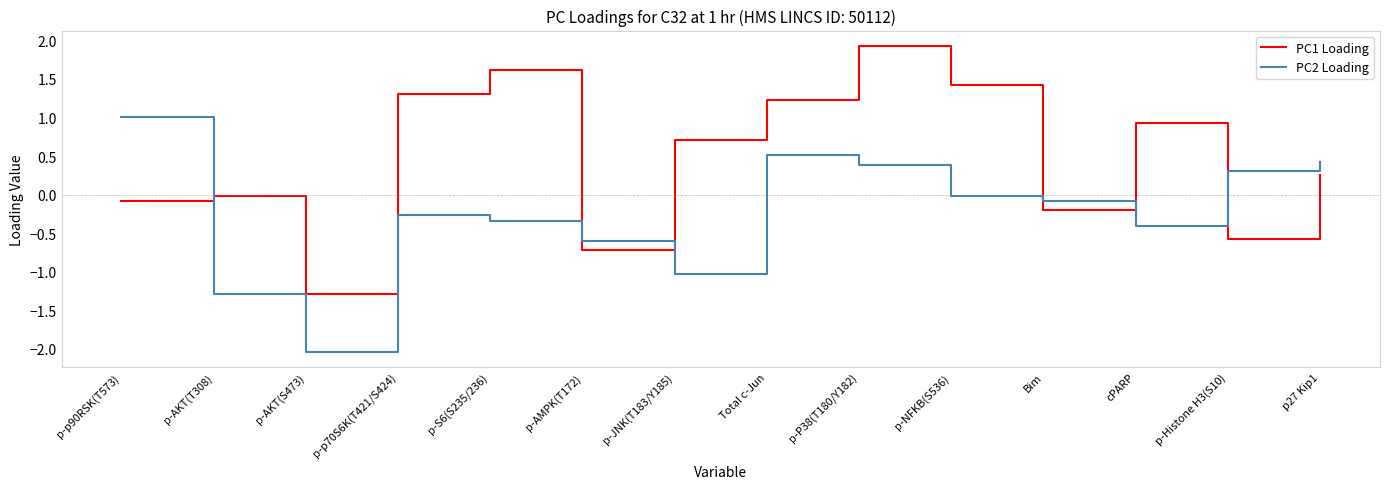

After their last crossing, which series has the higher values: PC1 Loading or PC2 Loading?

PC2 Loading